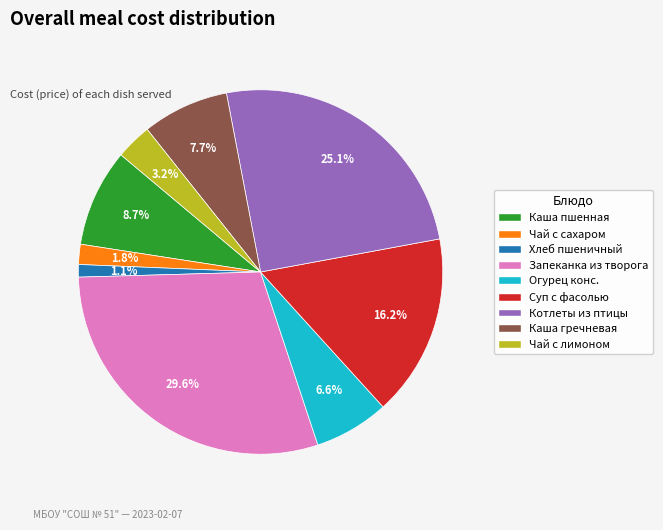

Rank the categories by value from lowest to highest.

Хлеб пшеничный, Чай с сахаром, Чай с лимоном, Огурец конс., Каша гречневая, Каша пшенная, Суп с фасолью, Котлеты из птицы, Запеканка из творога